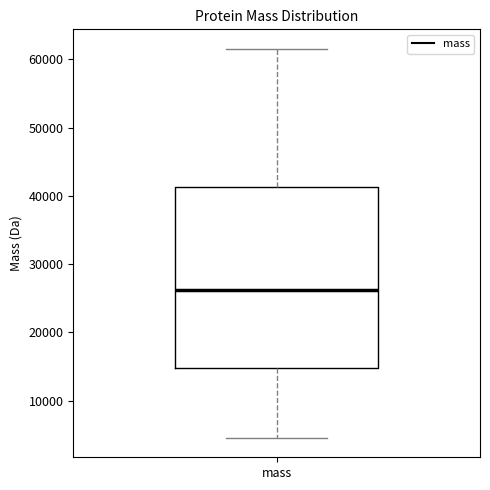

Transcribe this box plot: give where the median line is, the range the box spans, and where the two whiskers end, as read against the y-axis. The values are not printed on the chart, so give them approximately, as read against the axis.

median 26000, box 15000 to 41000, whiskers 5000 to 62000